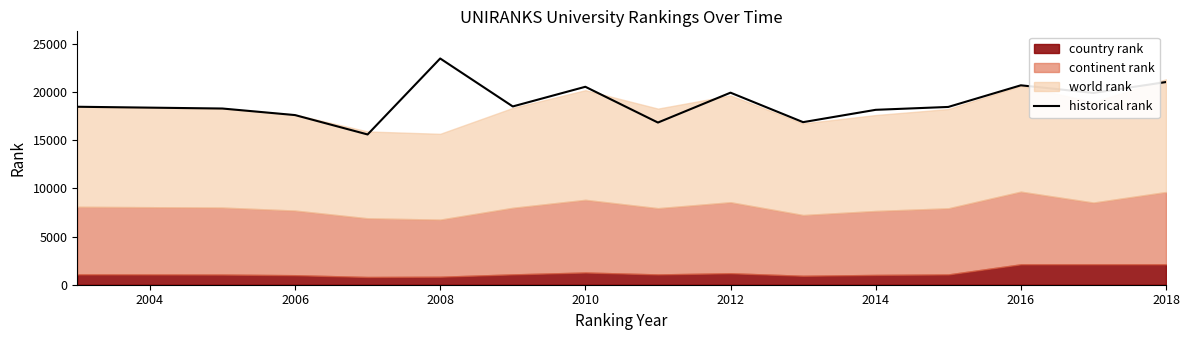

What is the label of the 13th point from the right?

2006